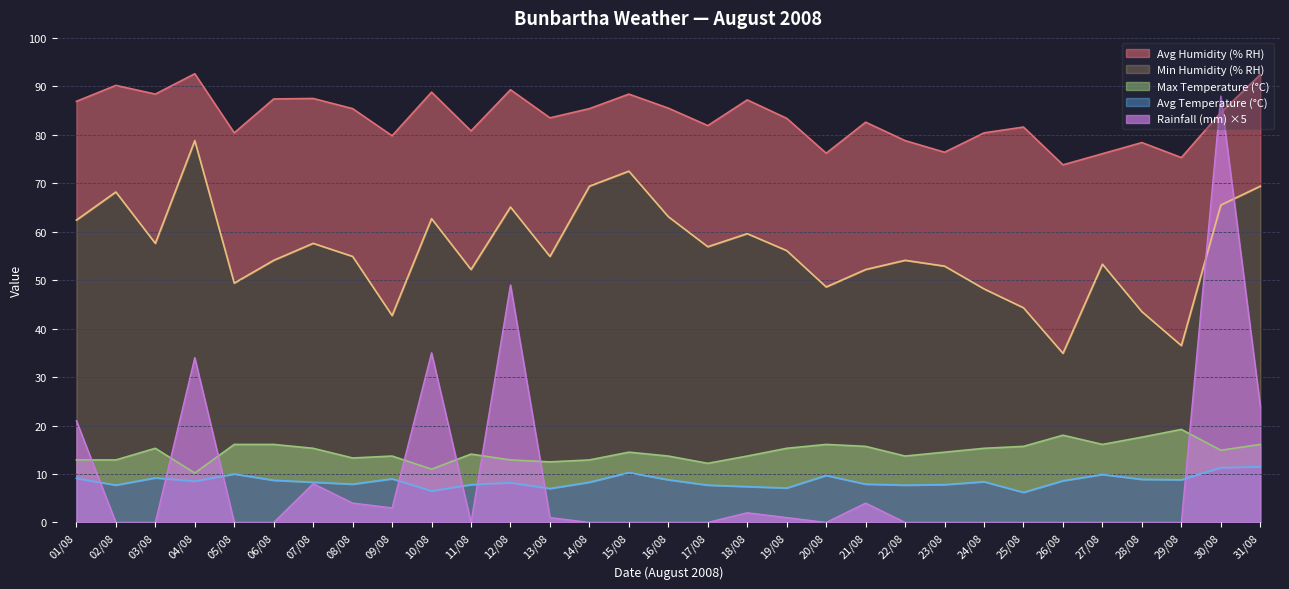

At which label does Rainfall (mm) reach its peak?

30/08